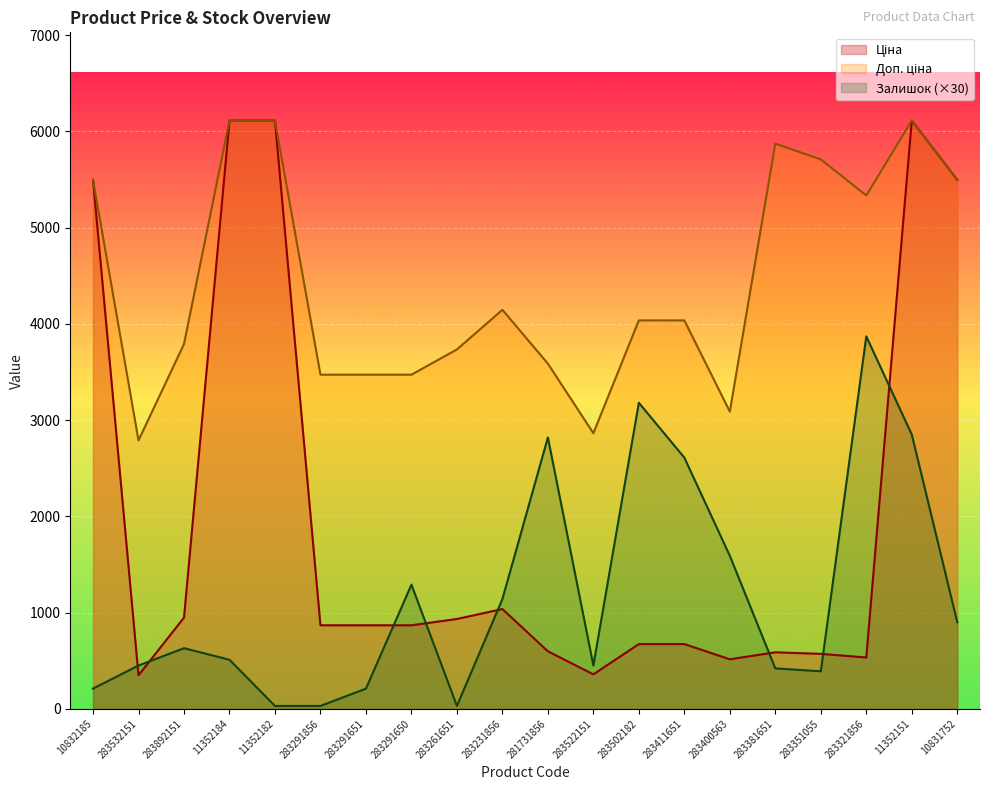

True or false: Доп. ціна and Ціна intersect in this chart.

False